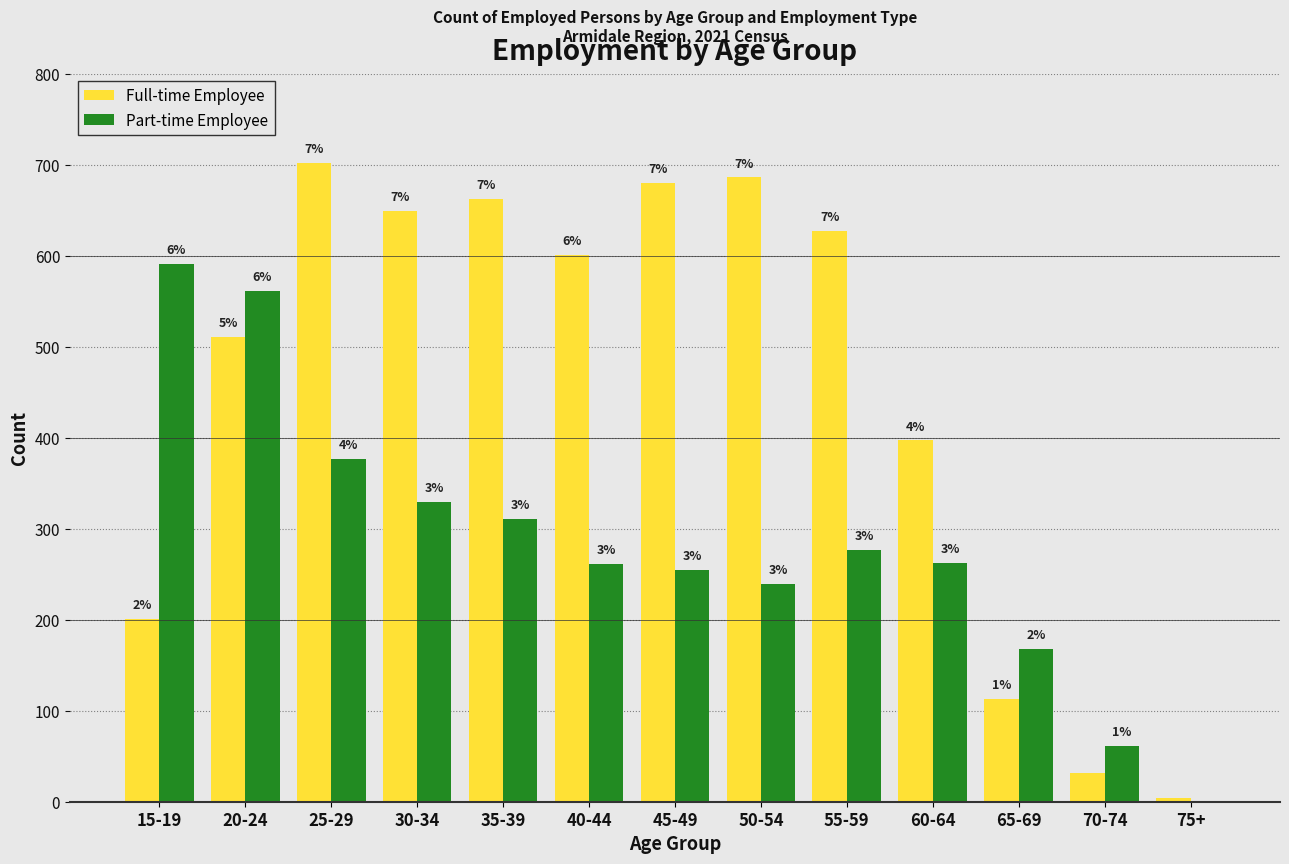

What are all the series names shown in the legend?

Full-time Employee, Part-time Employee